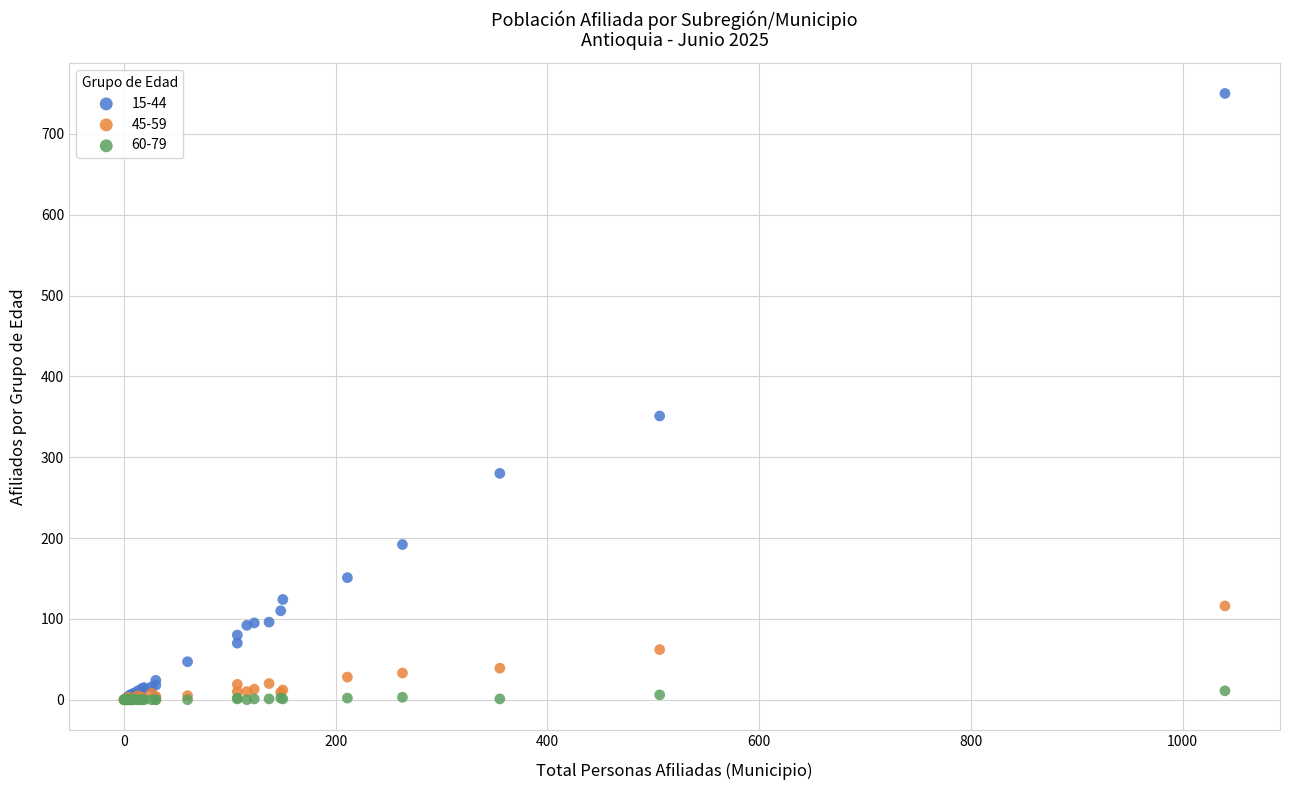

Across all series, what Y value is closest to 375?

351